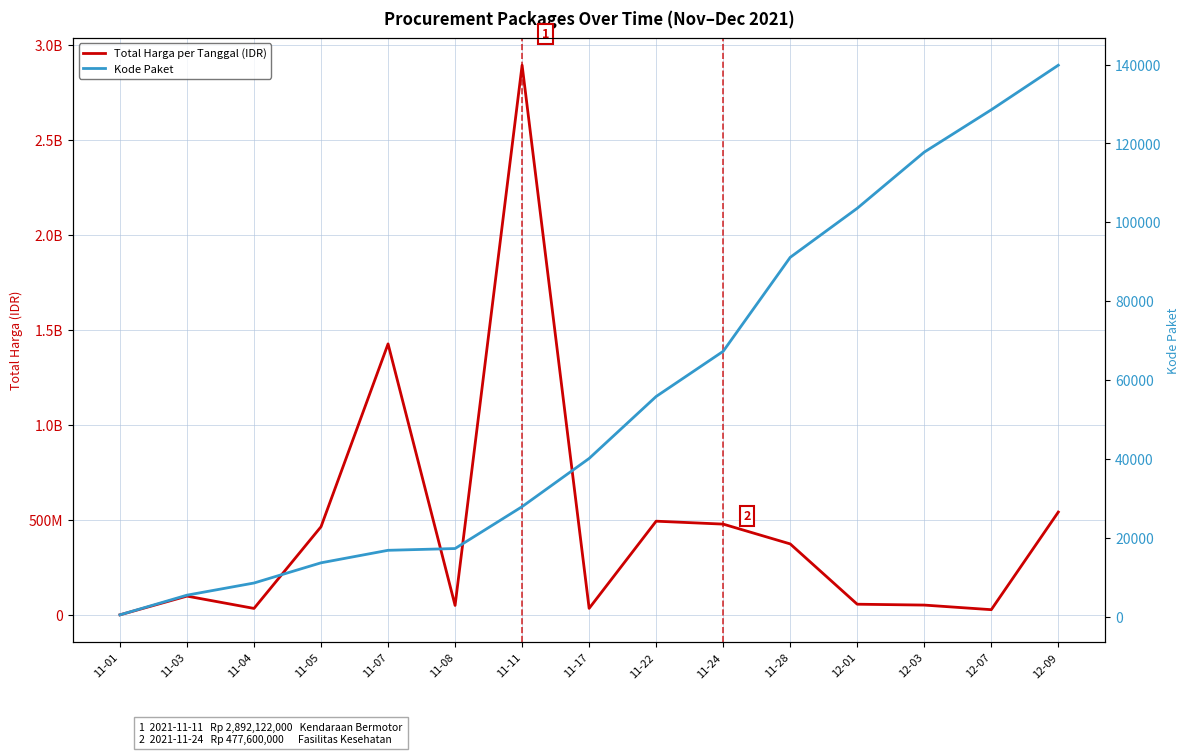

Where is the first local maximum for Total Harga per Tanggal (IDR)?

11-03